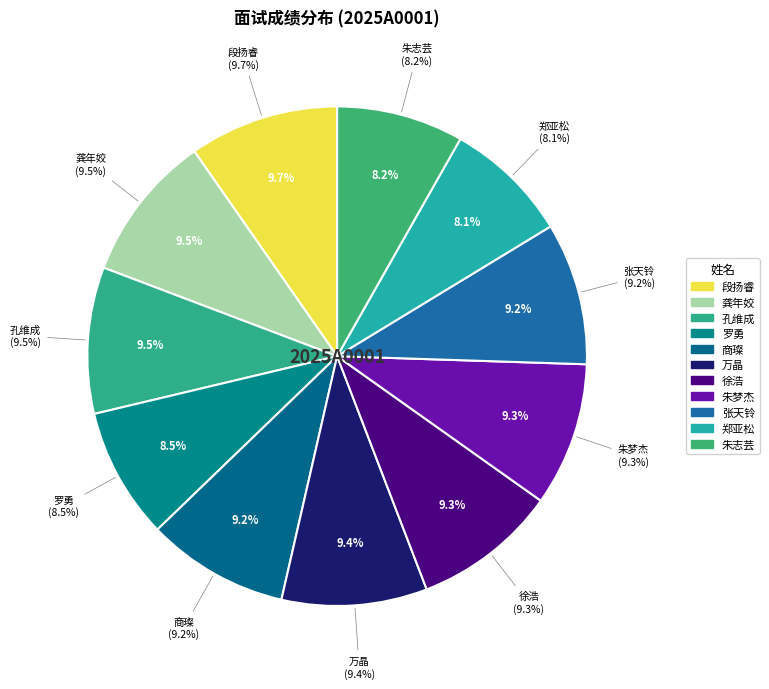

What is the change in value from 商璨 to 张天铃?

+0.1